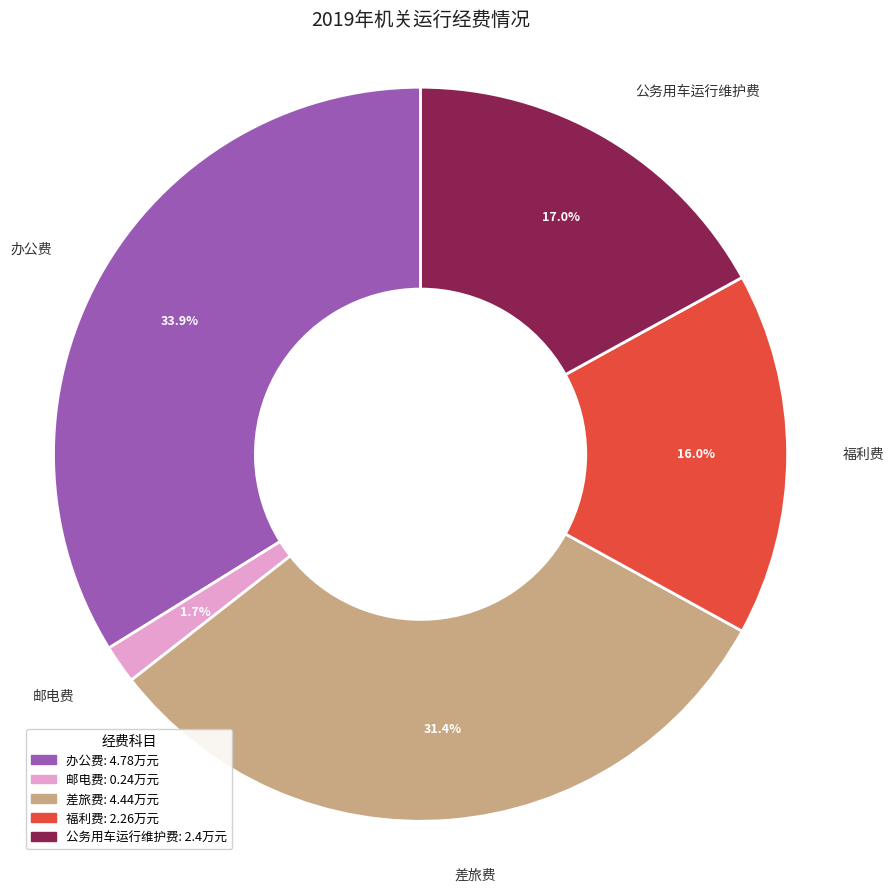

Which has a higher value, 差旅费 or 邮电费?

差旅费